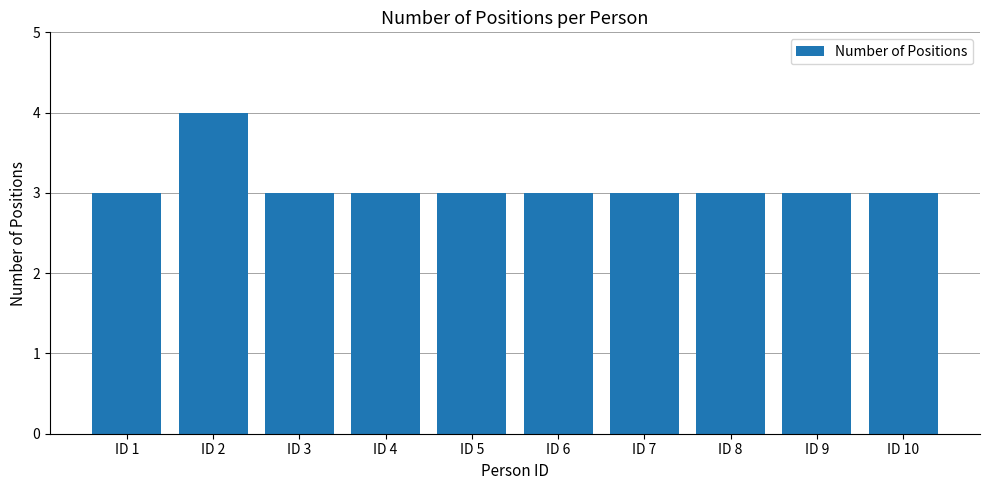

How many series are shown in this chart?

1